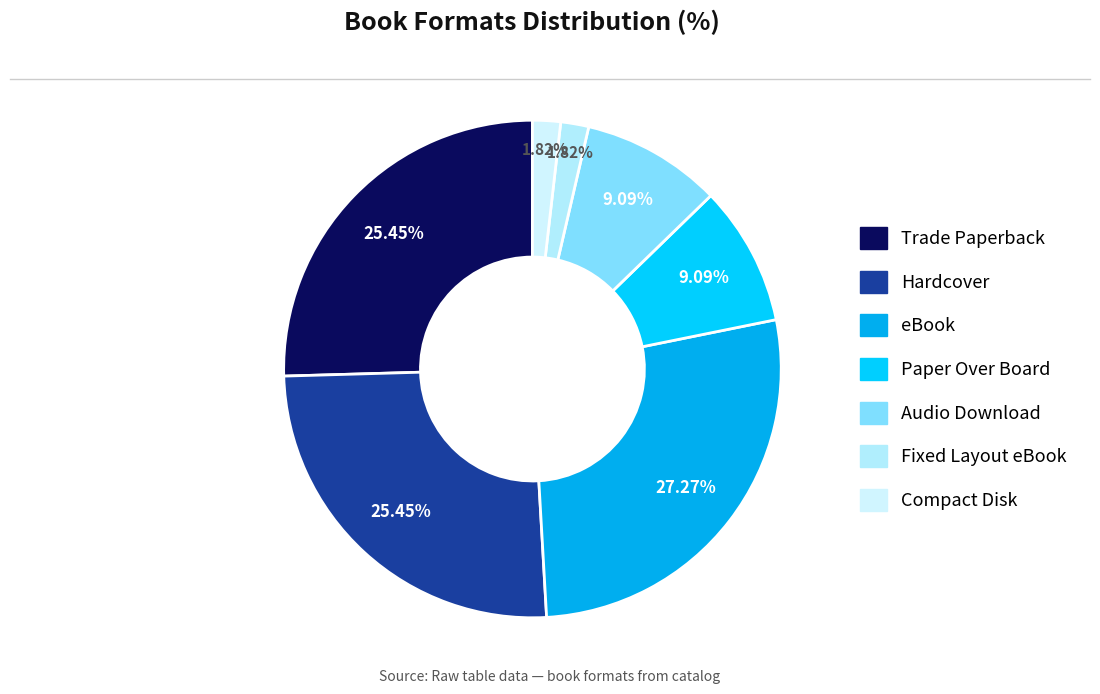

Is the sum of Compact Disk and Audio Download greater than half?

No